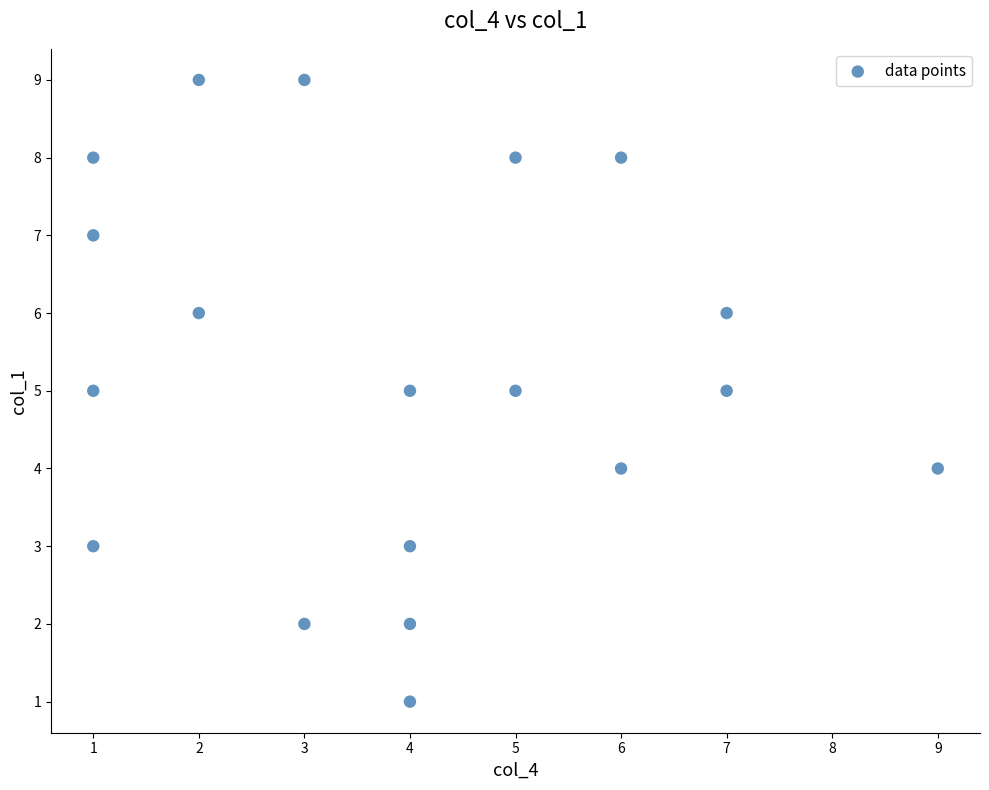

What is the range of Y values (max minus min)?

8